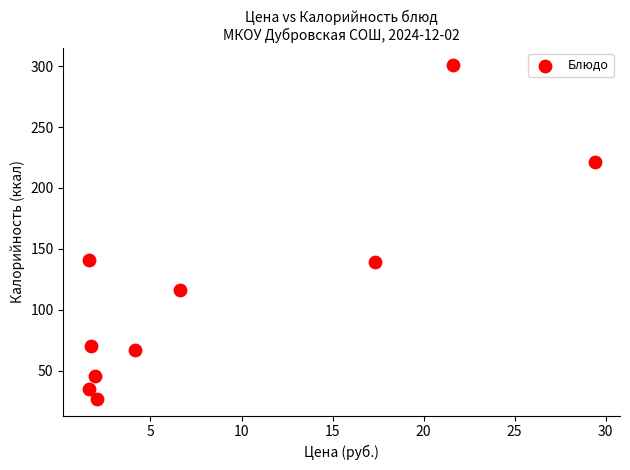

What is the range of X values (max minus min)?

27.8